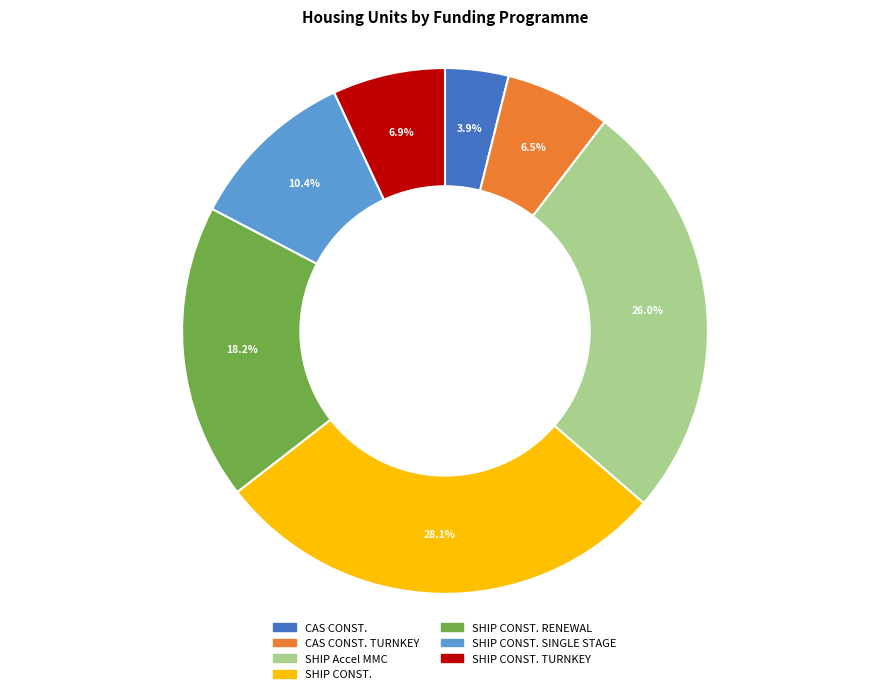

Count the number of slices in the pie.

7